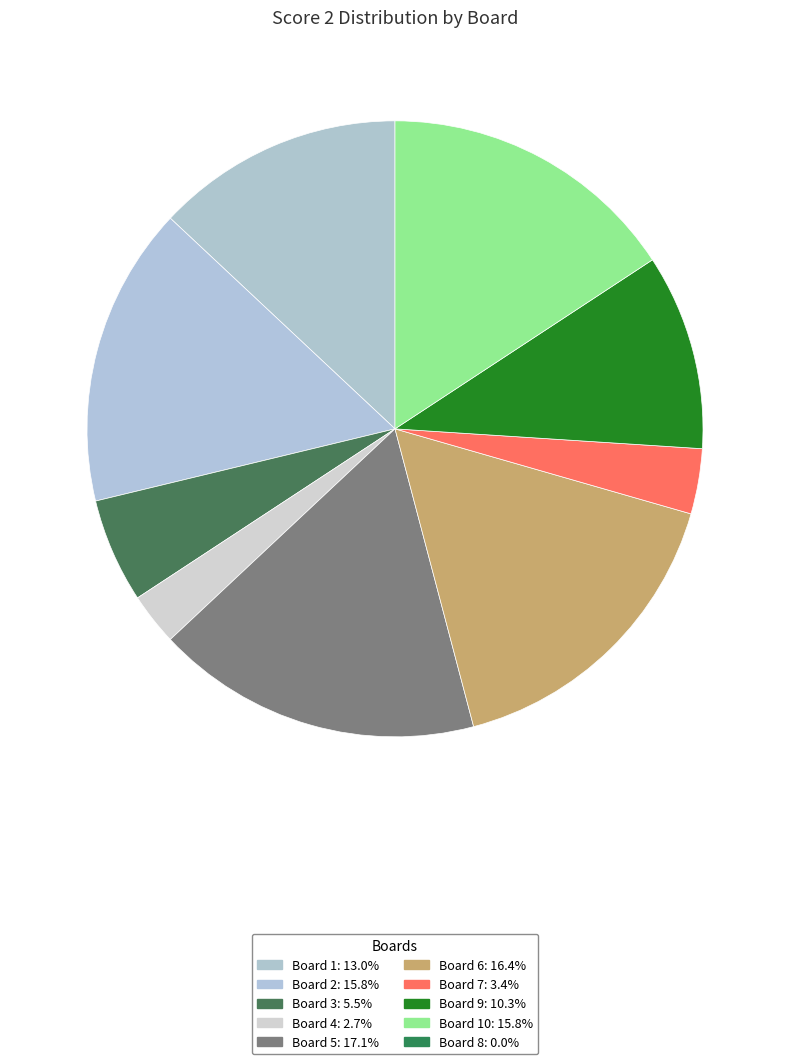

How many slices are in this pie chart?

9